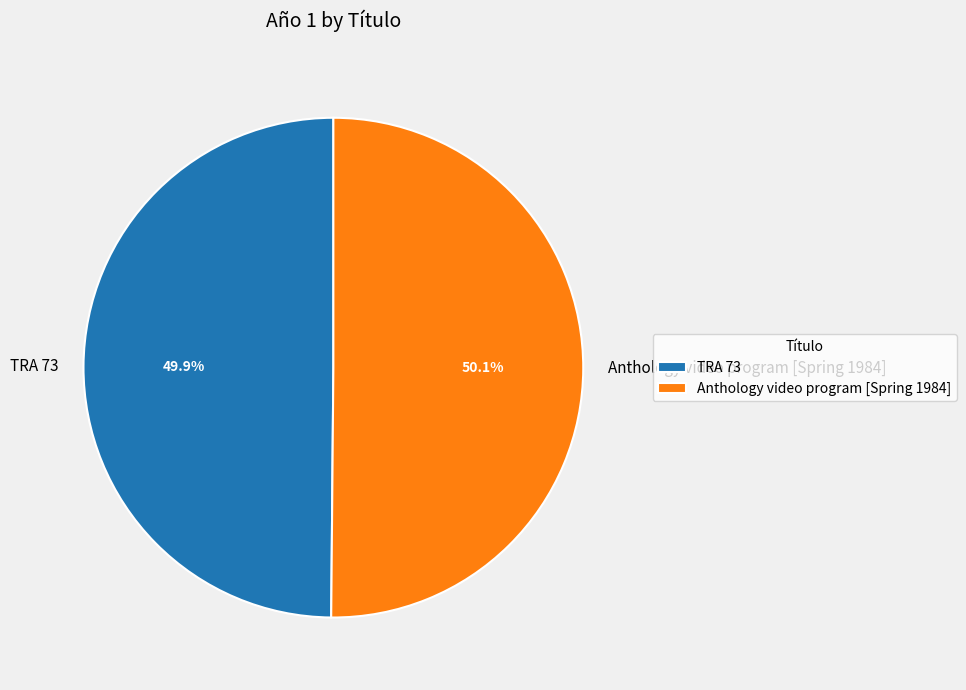

Is there any slice that represents more than half of the pie?

Yes